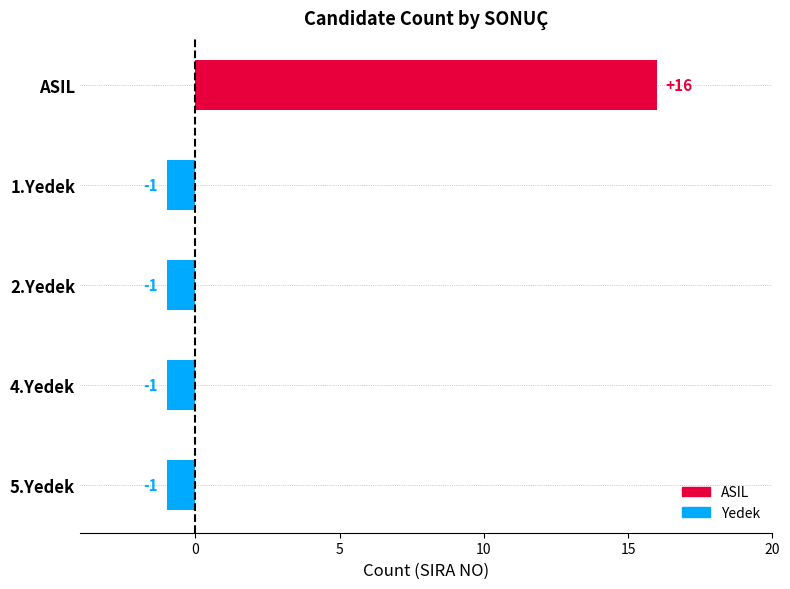

How many positive values are there?

1